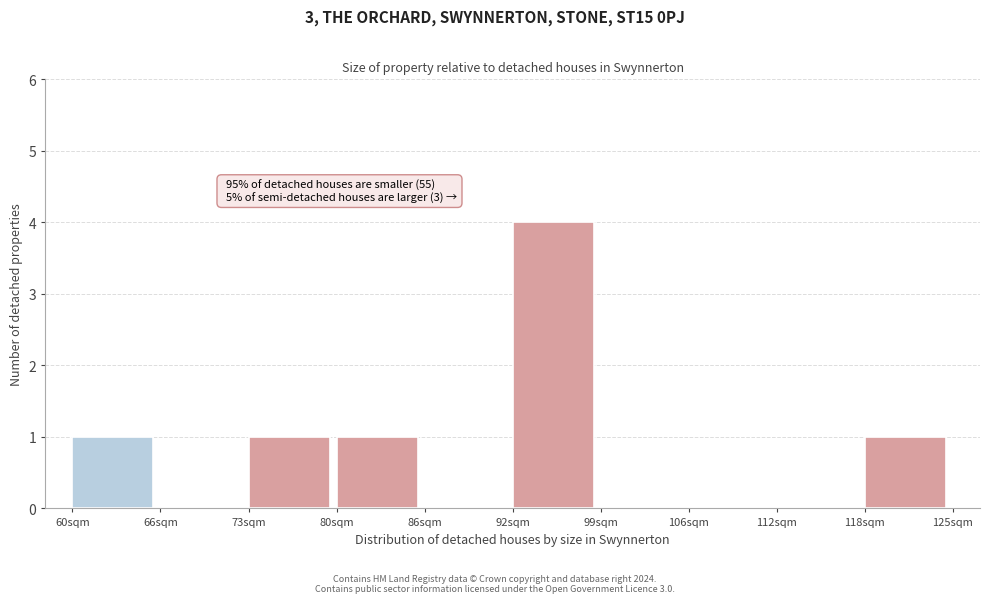

Over which range of the x-axis is the bar tallest?

92.5 to 99.0